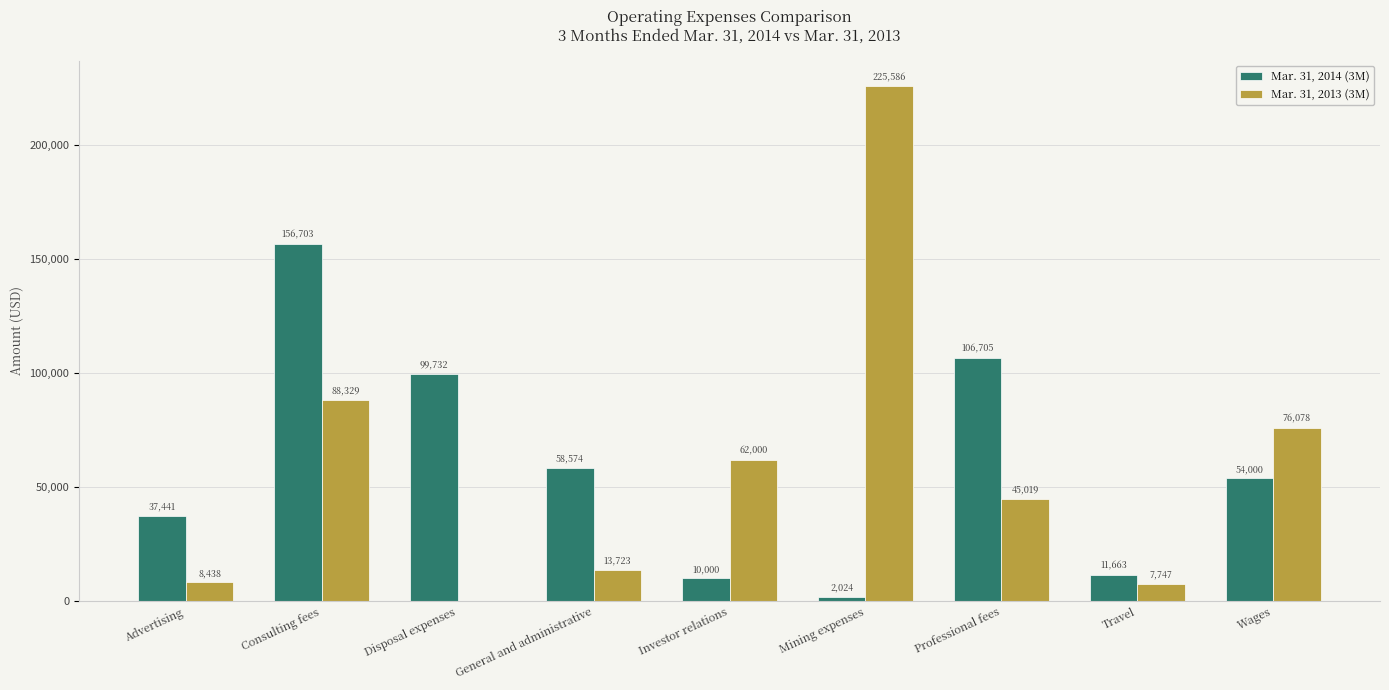

Are the bars horizontal?

No